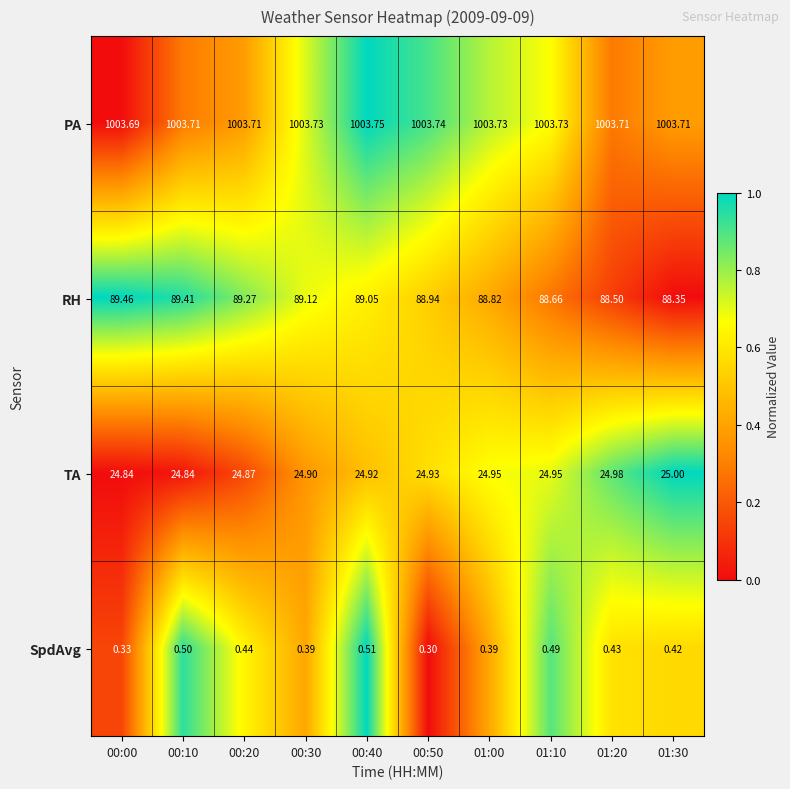

Is the value of PA at 00:20 greater than the value of SpdAvg at 00:30?

Yes